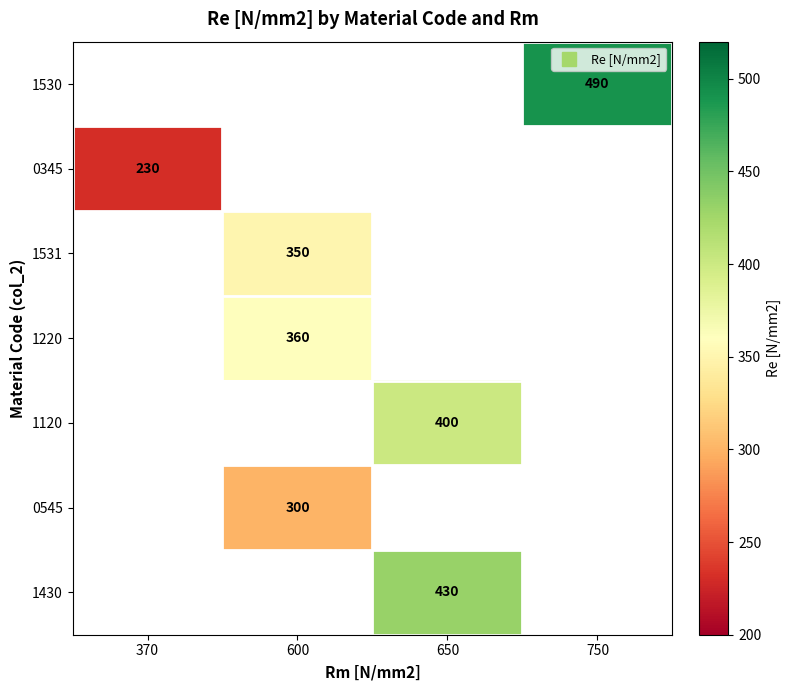

How many values in 1220 are above zero?

1